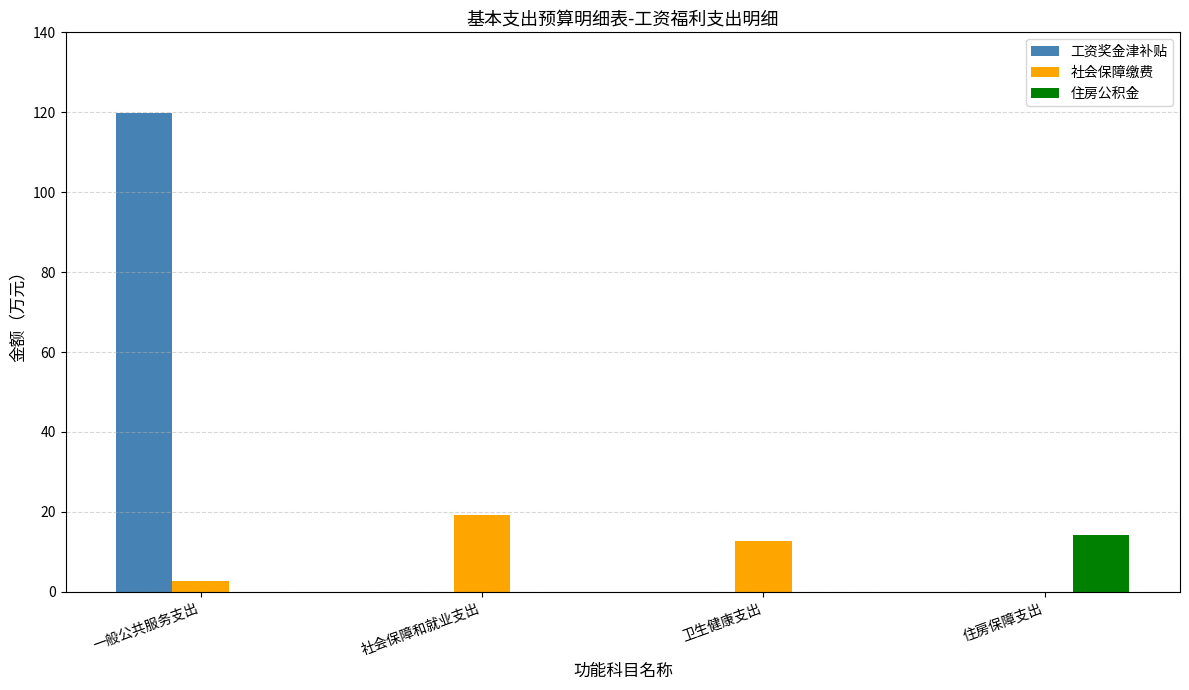

What is the greatest value displayed?

119.9